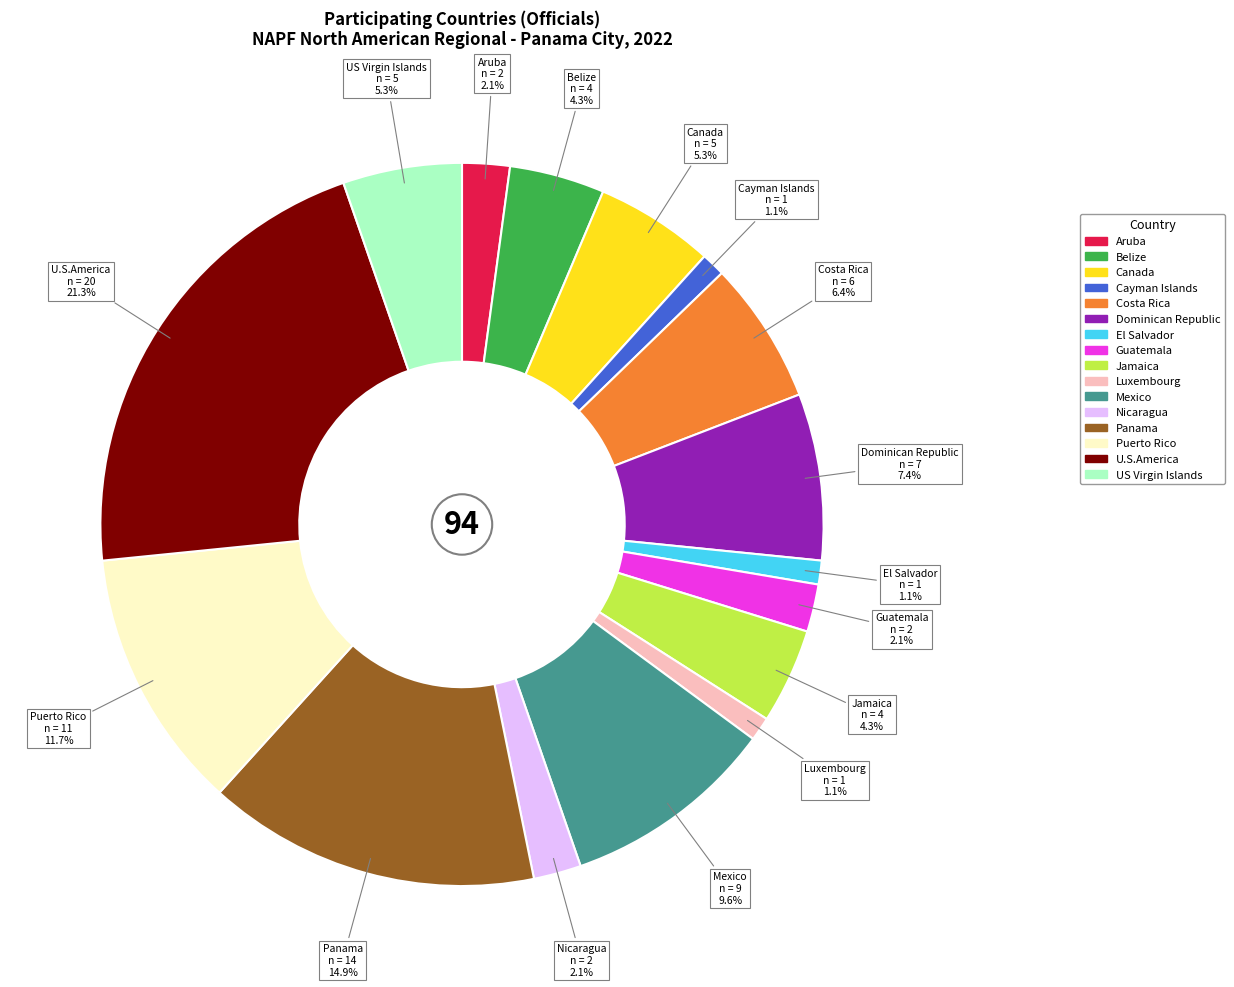

To the nearest percent, what portion does Puerto Rico represent?

12%